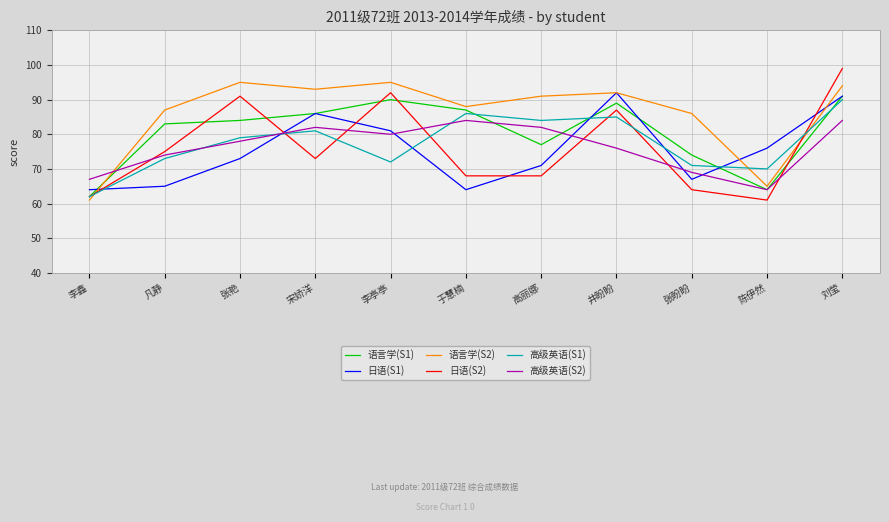

Reading left to right, extract all data points from this chart.

语言学(S1): 62	83	84	86	90	87	77	89	74	64	91
日语(S1): 64	65	73	86	81	64	71	92	67	76	91
语言学(S2): 61	87	95	93	95	88	91	92	86	65	94
日语(S2): 62	75	91	73	92	68	68	87	64	61	99
高级英语(S1): 62	73	79	81	72	86	84	85	71	70	90
高级英语(S2): 67	74	78	82	80	84	82	76	69	64	84